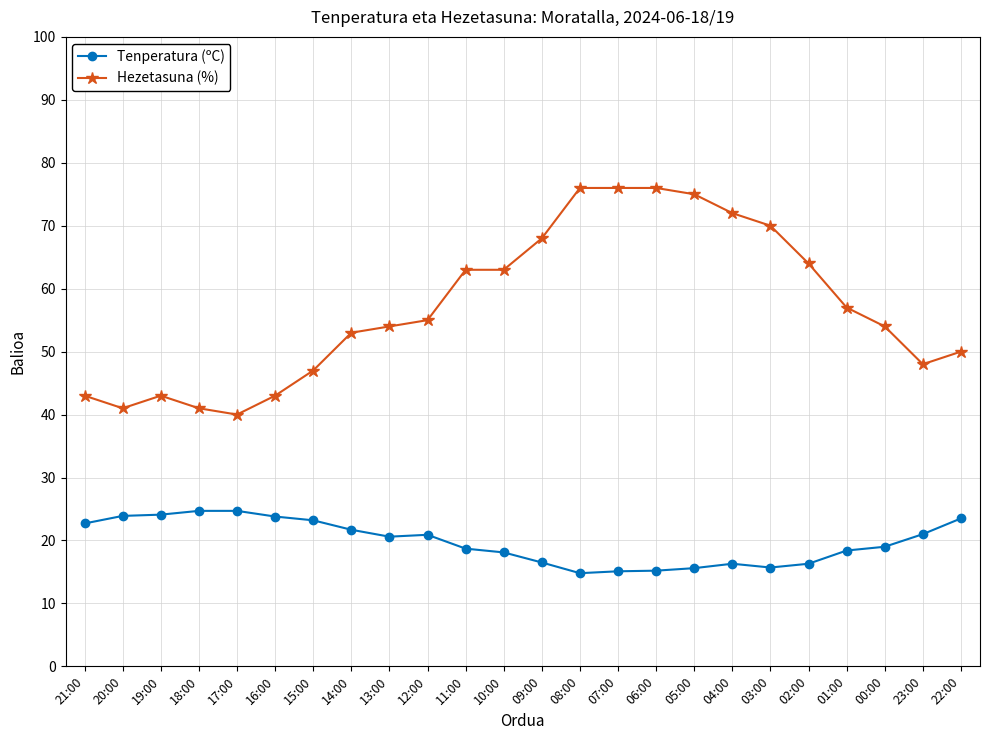

What is the label of the 16th point from the right?

13:00